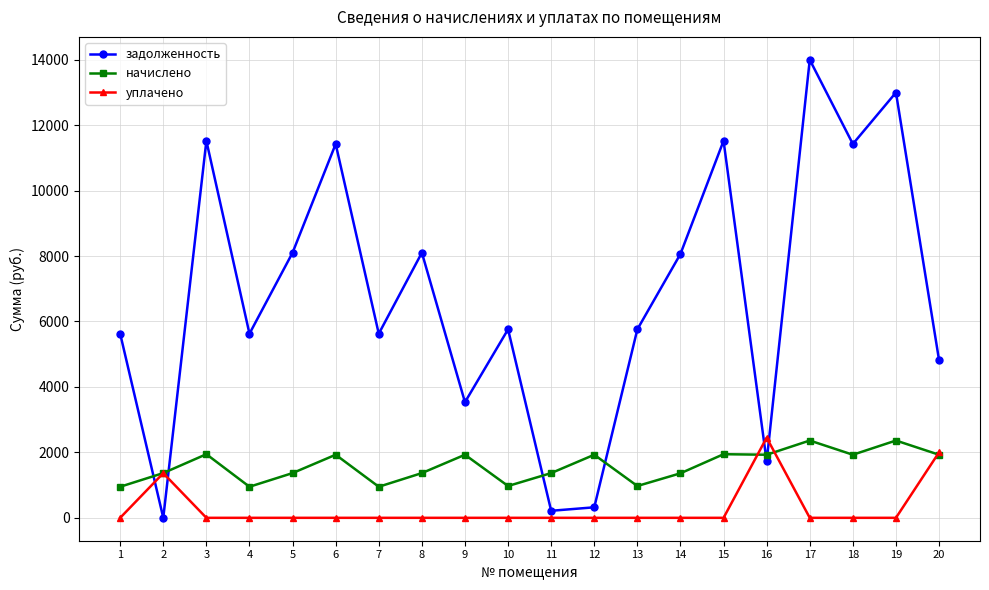

Which series changed the most between 1 and 18?

задолженность